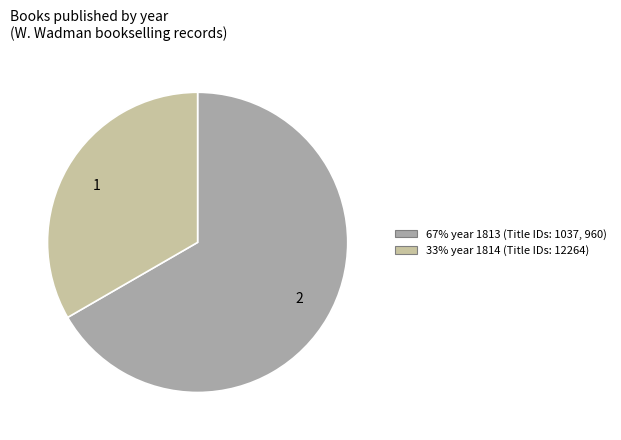

Is there any slice that represents more than half of the pie?

Yes